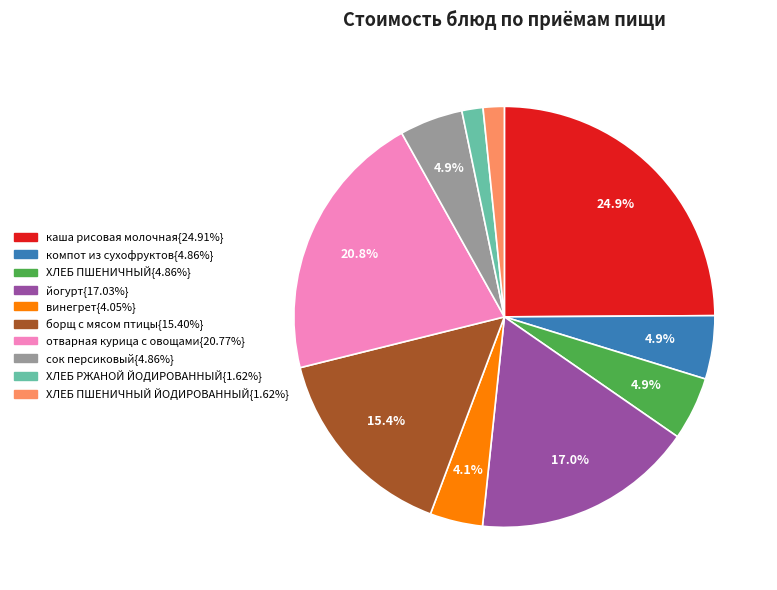

How many segments does this pie chart have?

10